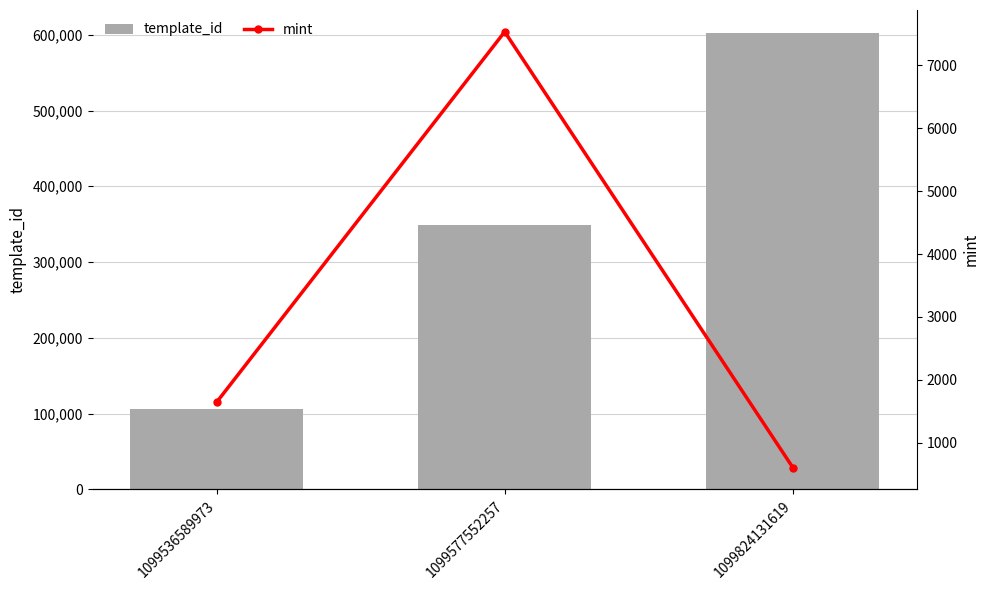

How many distinct data groups are displayed?

2